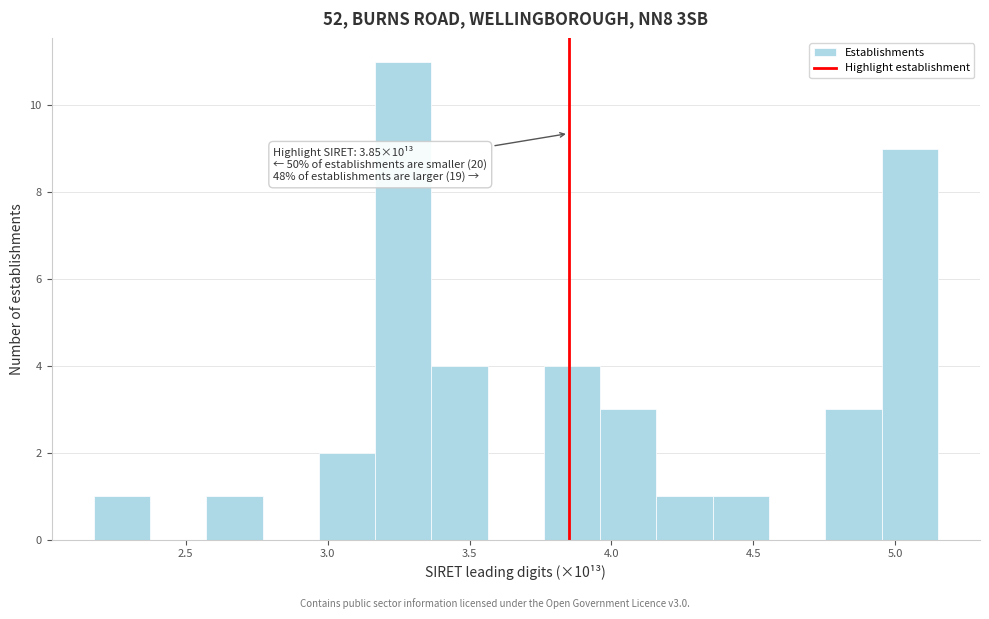

Read against the x-axis, roughly where is the centre of the tallest bar?

3.25